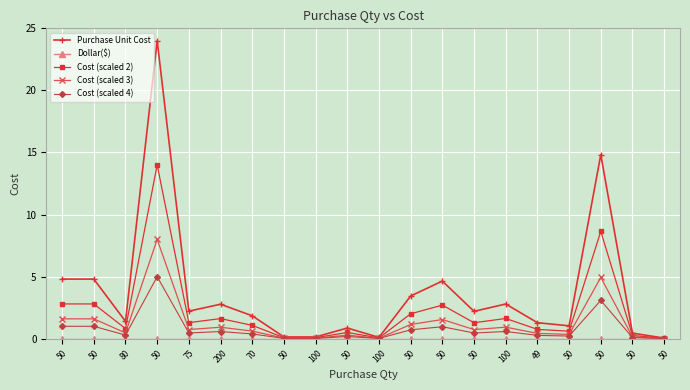

How many interior local valleys does the Cost (scaled 3) series have?

5